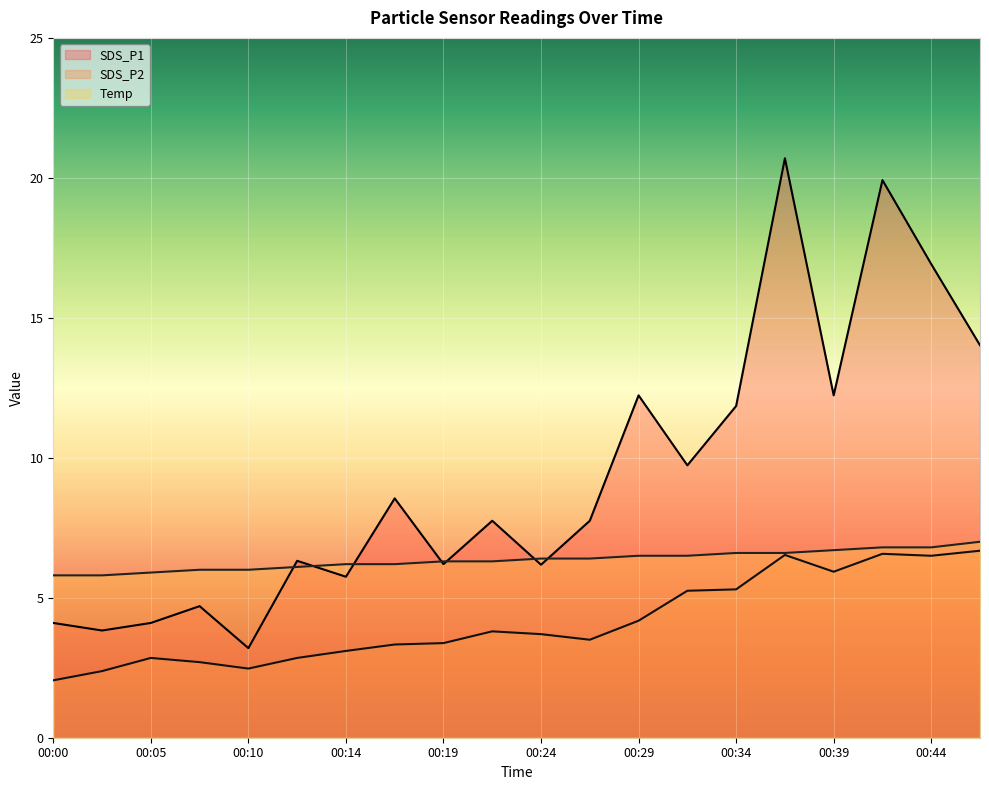

Which category has the lowest value in the SDS_P1 series?

00:10